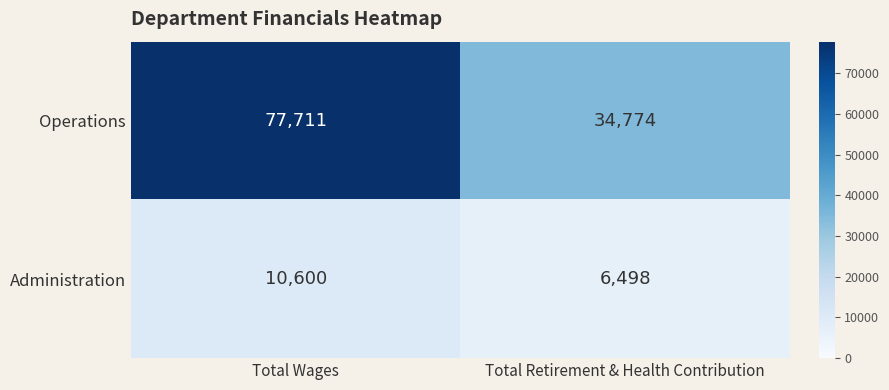

Which series has the widest spread of values?

Operations